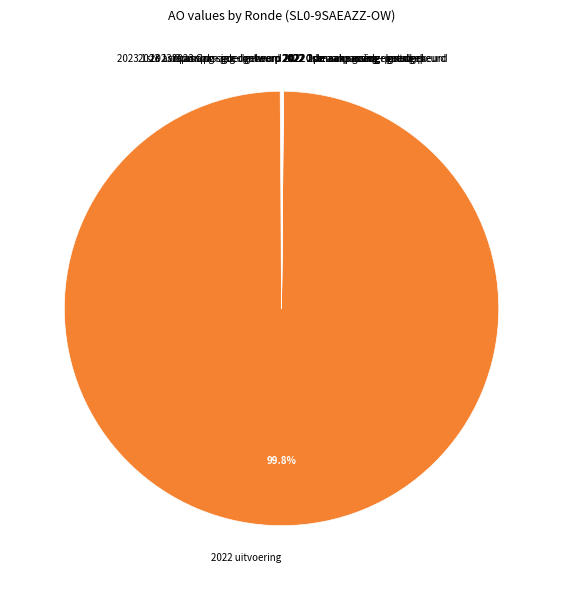

What is the largest slice in the pie chart?

2022 uitvoering